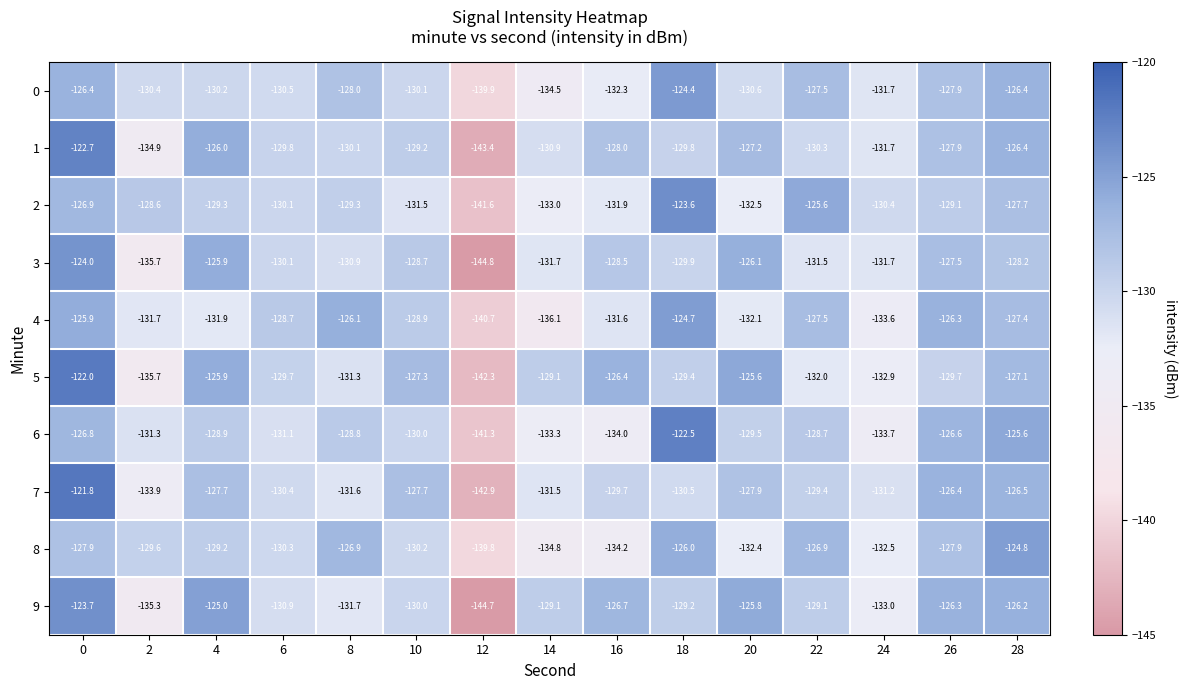

Which series has the widest spread of values?

7